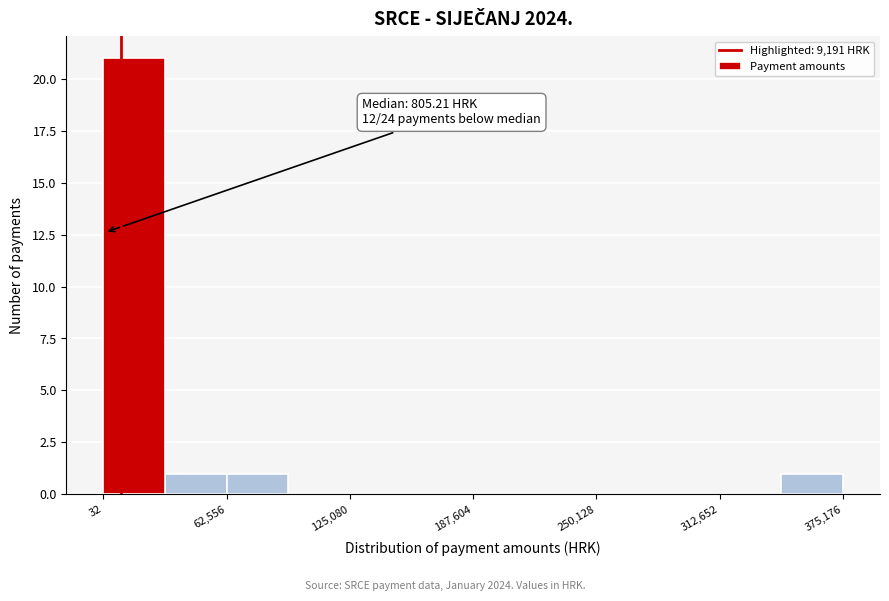

Read against the x-axis, roughly where is the centre of the tallest bar?

20000